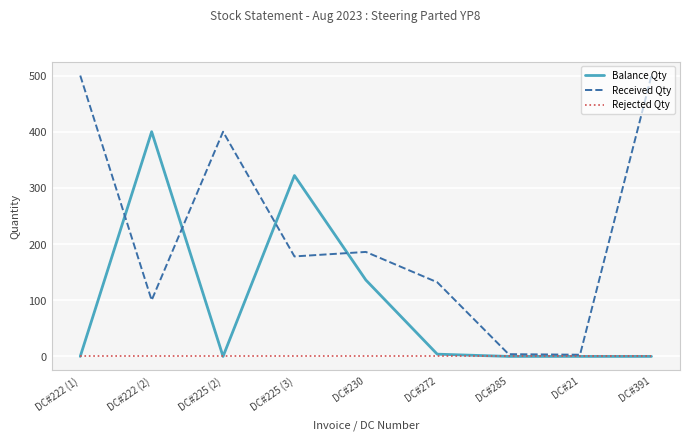

Reading right to left, list all the values displayed in this chart.

Balance Qty: DC#391=0	DC#21=0	DC#285=0	DC#272=4	DC#230=136	DC#225 (3)=322	DC#225 (2)=0	DC#222 (2)=400	DC#222 (1)=0
Received Qty: DC#391=500	DC#21=3	DC#285=4	DC#272=132	DC#230=186	DC#225 (3)=178	DC#225 (2)=400	DC#222 (2)=100	DC#222 (1)=500
Rejected Qty: DC#391=0	DC#21=0	DC#285=0	DC#272=0	DC#230=0	DC#225 (3)=0	DC#225 (2)=0	DC#222 (2)=0	DC#222 (1)=0